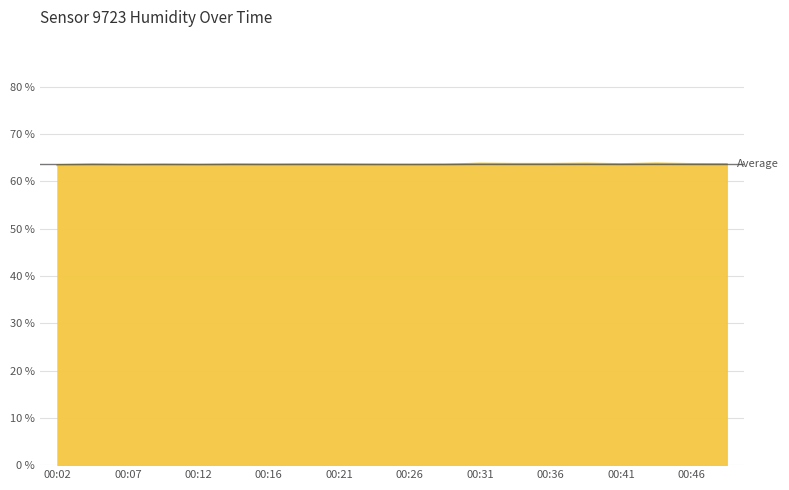

What is the minimum value shown in the chart?

63.5